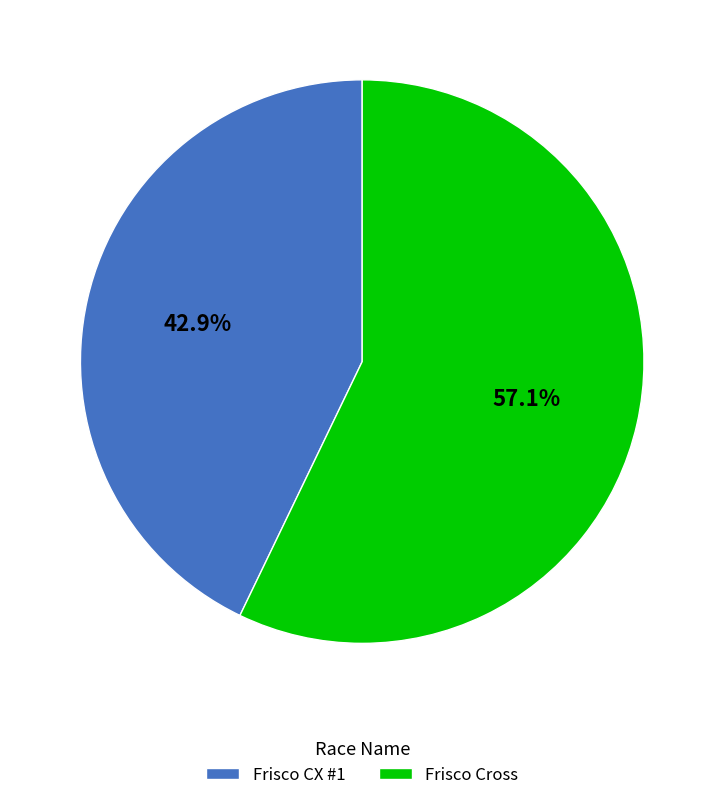

Is the sum of Frisco Cross and Frisco CX #1 greater than half?

Yes